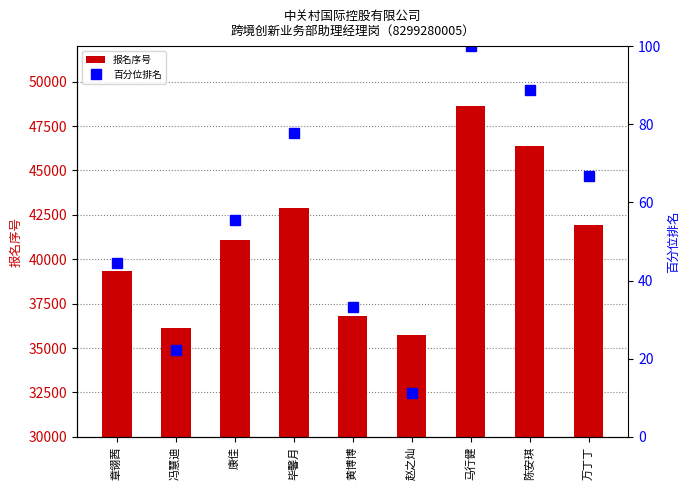

At which category does the chart reach its minimum across all series?

赵之灿